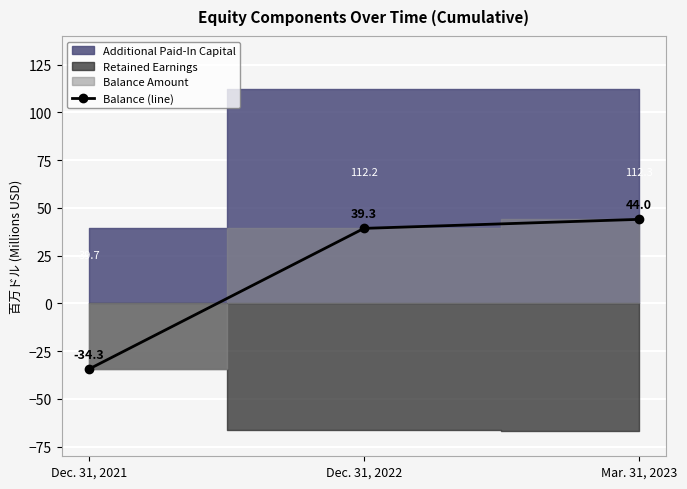

Is it true that Balance (line) equals -34.3 at Dec. 31, 2021?

True